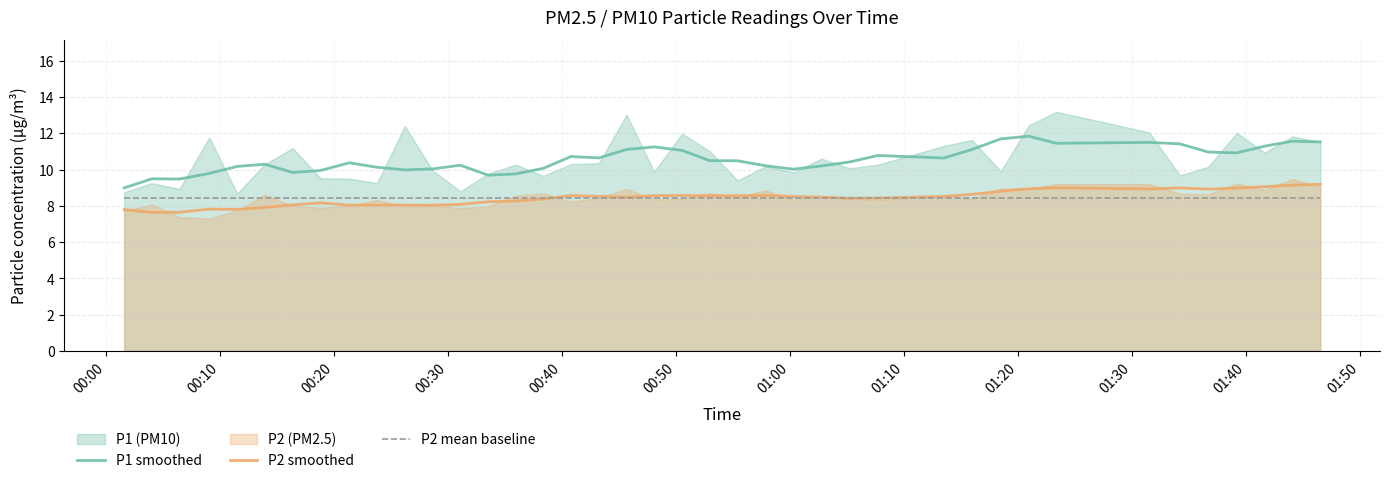

How many values in the P2 smoothed series exceed 8?

34